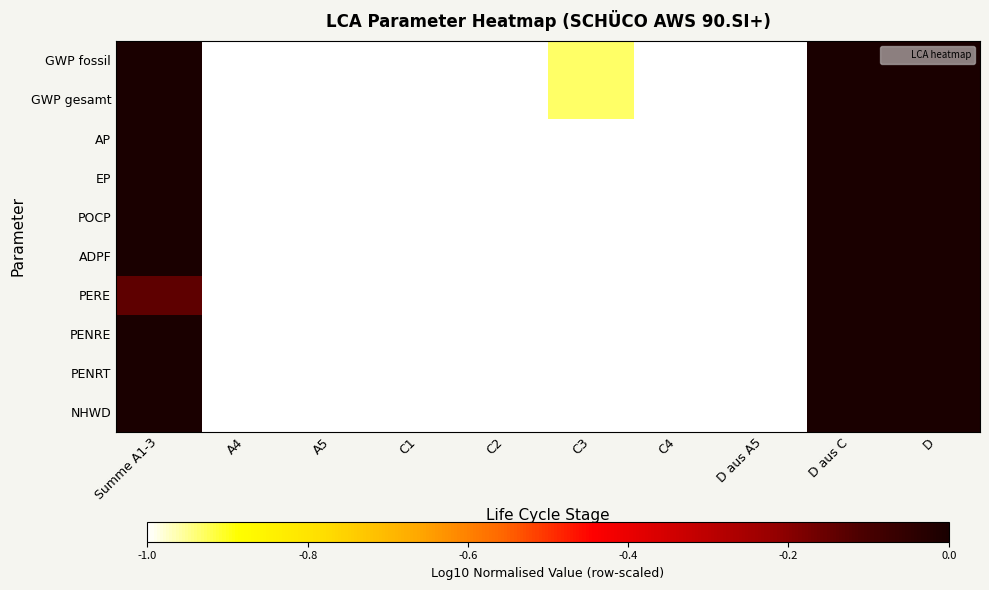

At C2, list the series in order from smallest to largest.

GWP fossil, GWP gesamt, AP, EP, POCP, ADPF, PERE, PENRE, PENRT, NHWD